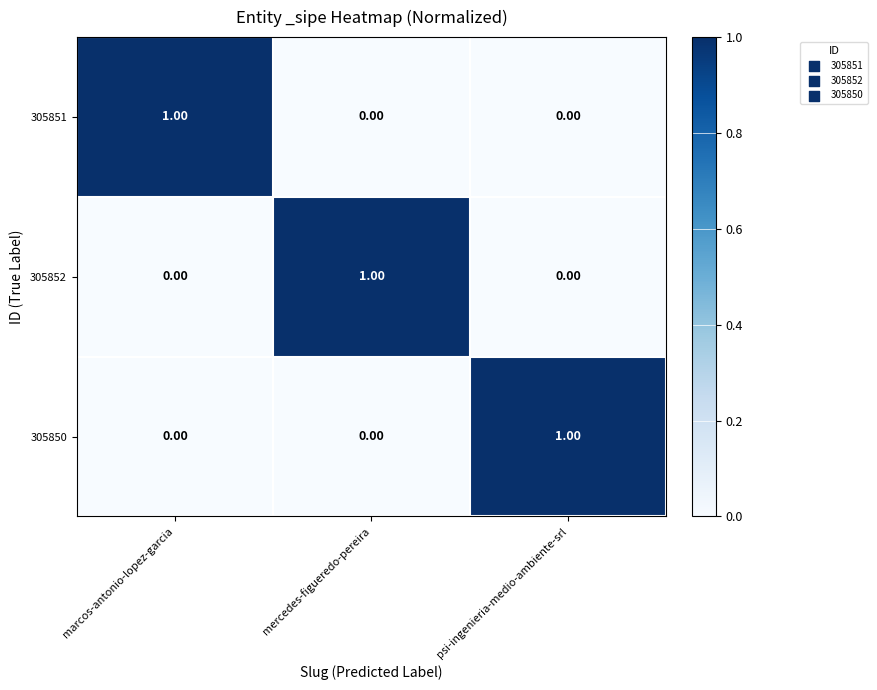

At which label does 305852 reach its peak?

mercedes-figueredo-pereira